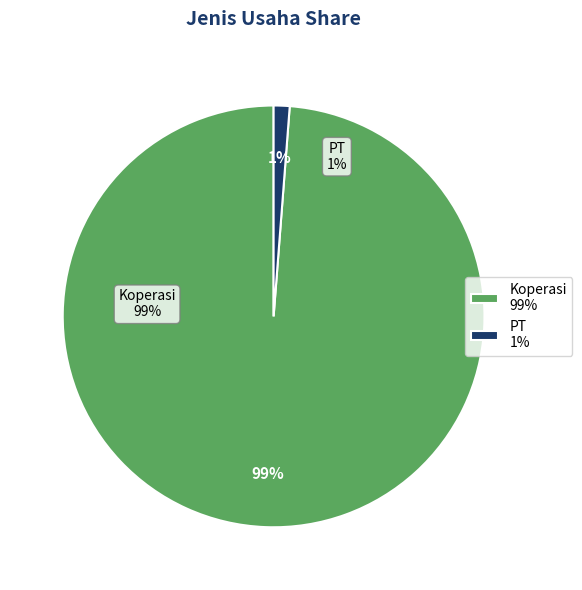

Does PT account for over 50% of the chart?

No